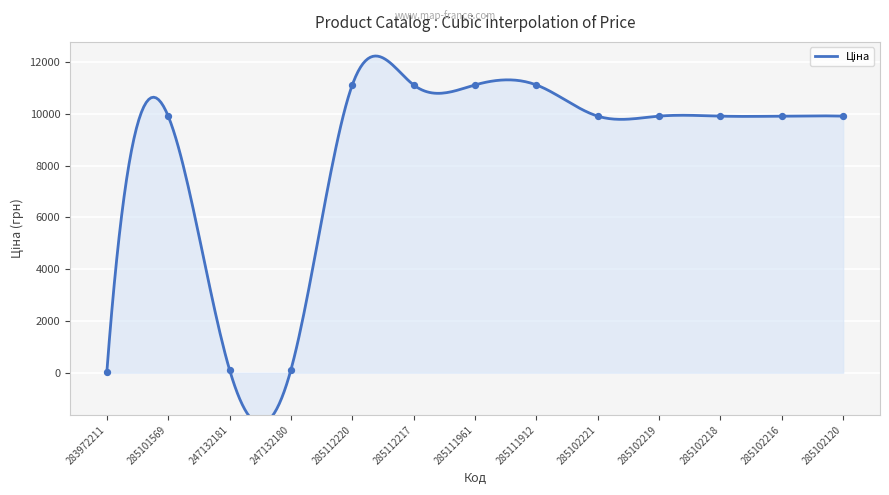

Approximately how many times larger is the value at 285112217 compared to 285101569?

1.1